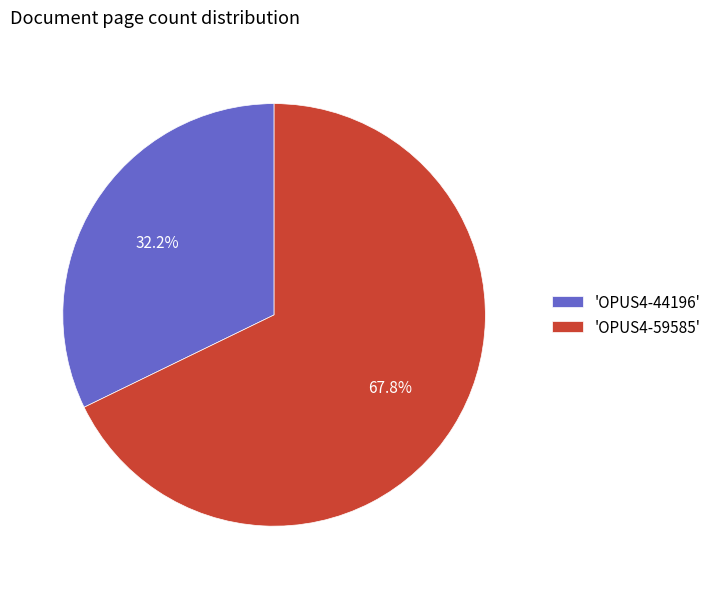

Which category has the smallest portion of the pie?

'OPUS4-44196'